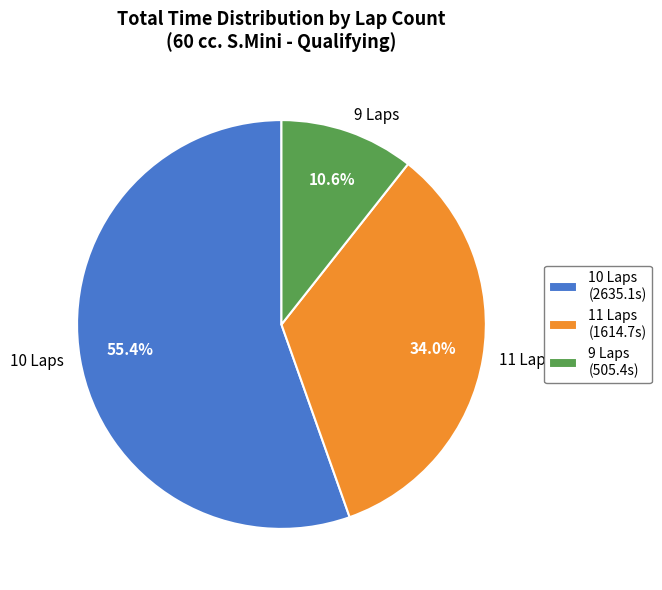

How many slices are in this pie chart?

3